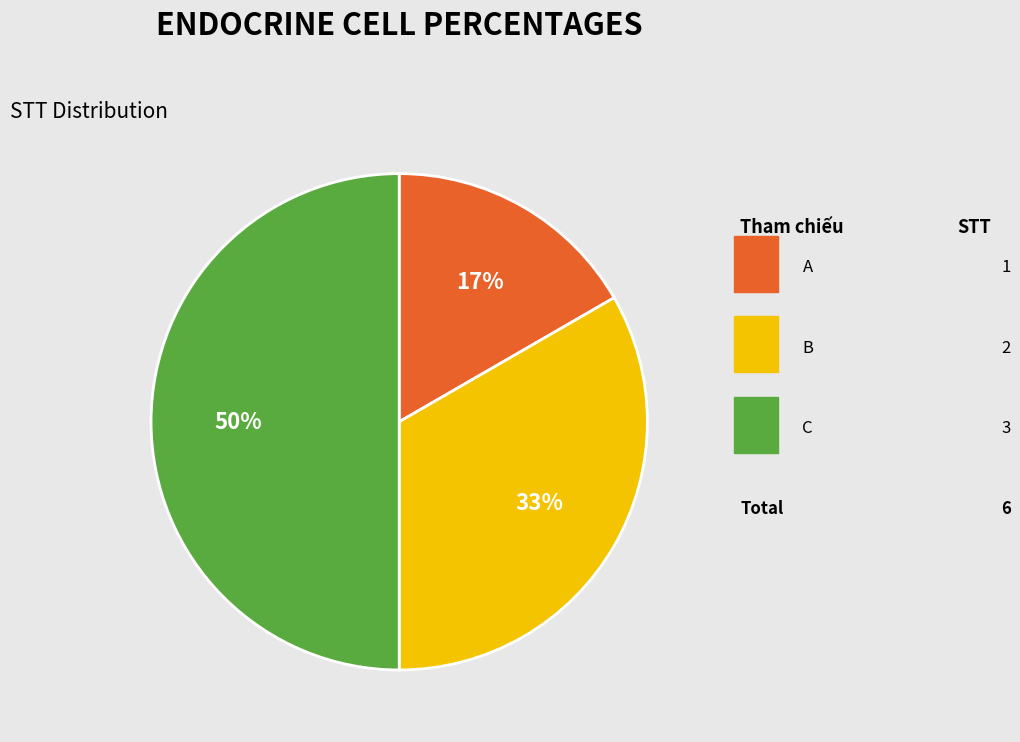

Does any single category account for the majority?

No